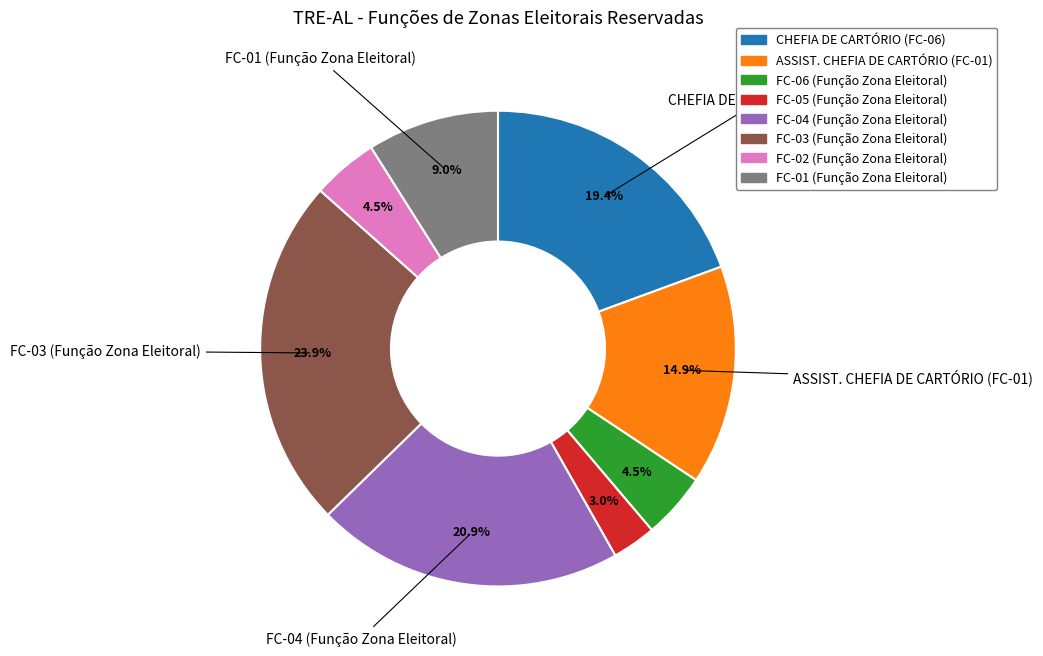

What percentage is the FC-01 (Função Zona Eleitoral) slice, to the nearest percent?

9%